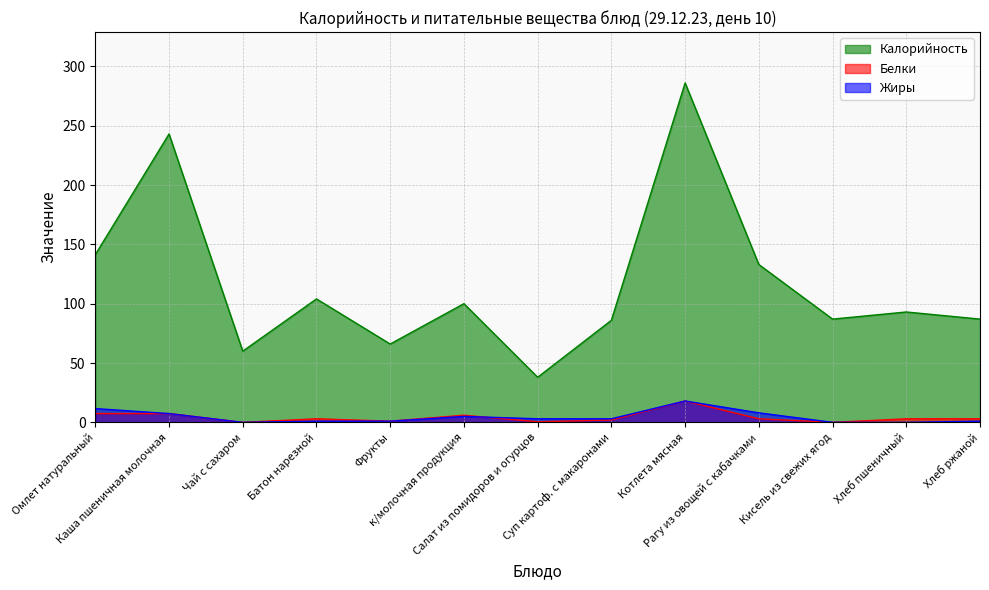

True or false: Калорийность and Белки cross at least once.

False